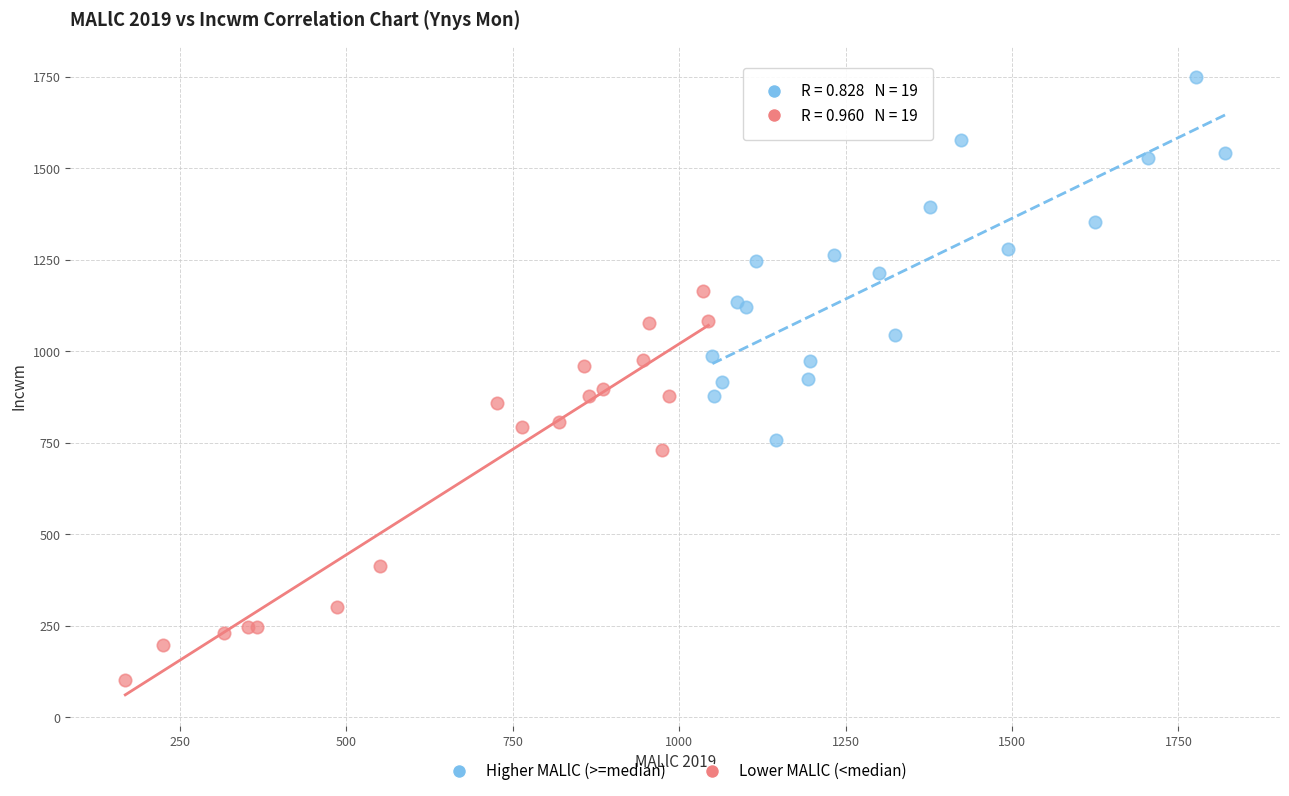

Which series has the largest Y range (max minus min)?

Lower MALlC (<median)